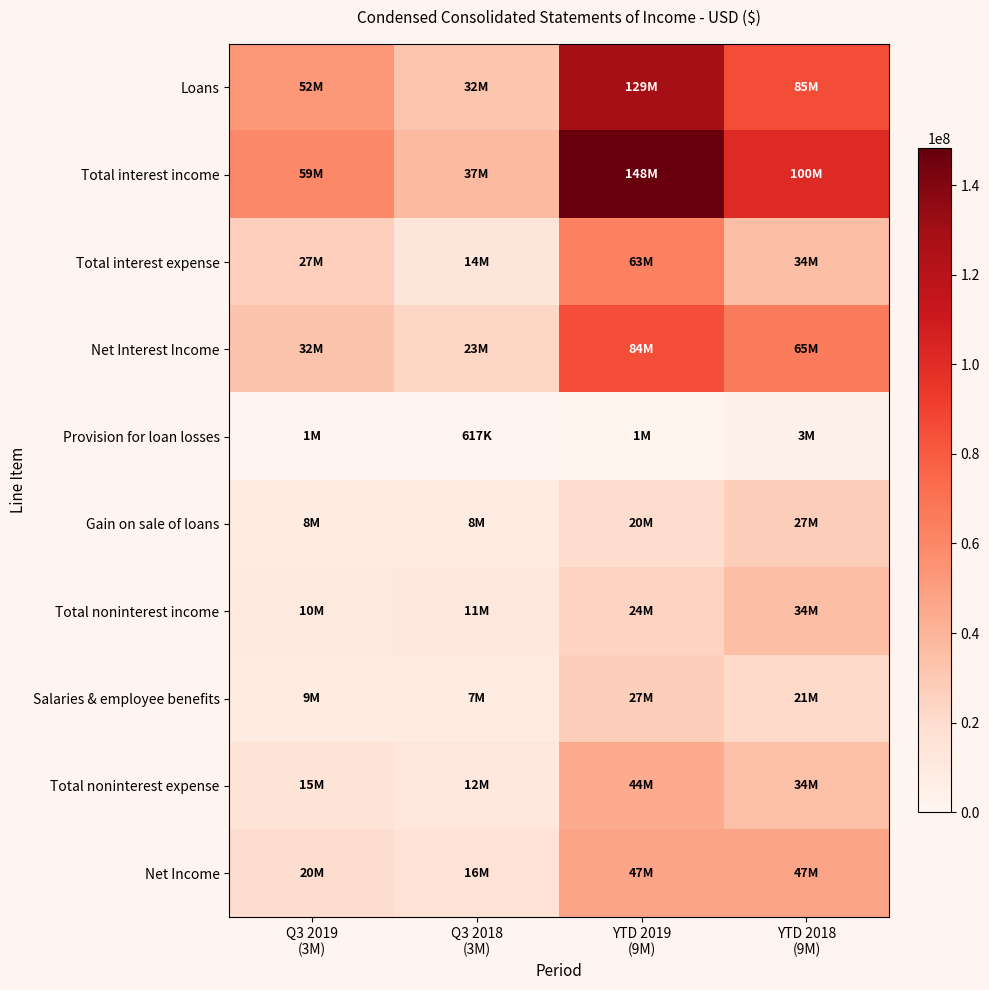

What is the difference between the highest and lowest values at YTD 2018
(9M)?

97717000